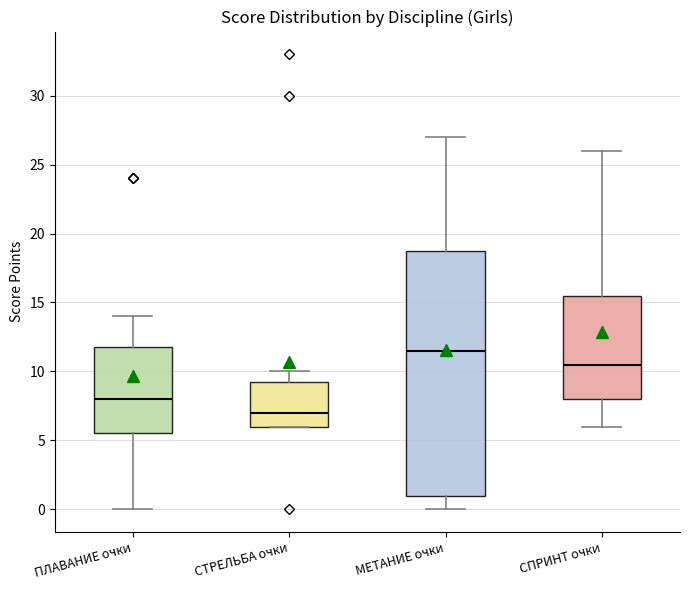

Reading left to right, transcribe this box plot: for each box, give where its median line is, the range the box spans, and where its two whiskers end, as read against the y-axis. The values are not printed on the chart, so give them approximately, as read against the axis.

ПЛАВАНИЕ очки: median 8.0, box 5.5 to 12.0, whiskers 0.0 to 14.0
СТРЕЛЬБА очки: median 7.0, box 6.0 to 9.5, whiskers 6.0 to 10.0
МЕТАНИЕ очки: median 11.5, box 1.0 to 19.0, whiskers 0.0 to 27.0
СПРИНТ очки: median 10.5, box 8.0 to 15.5, whiskers 6.0 to 26.0